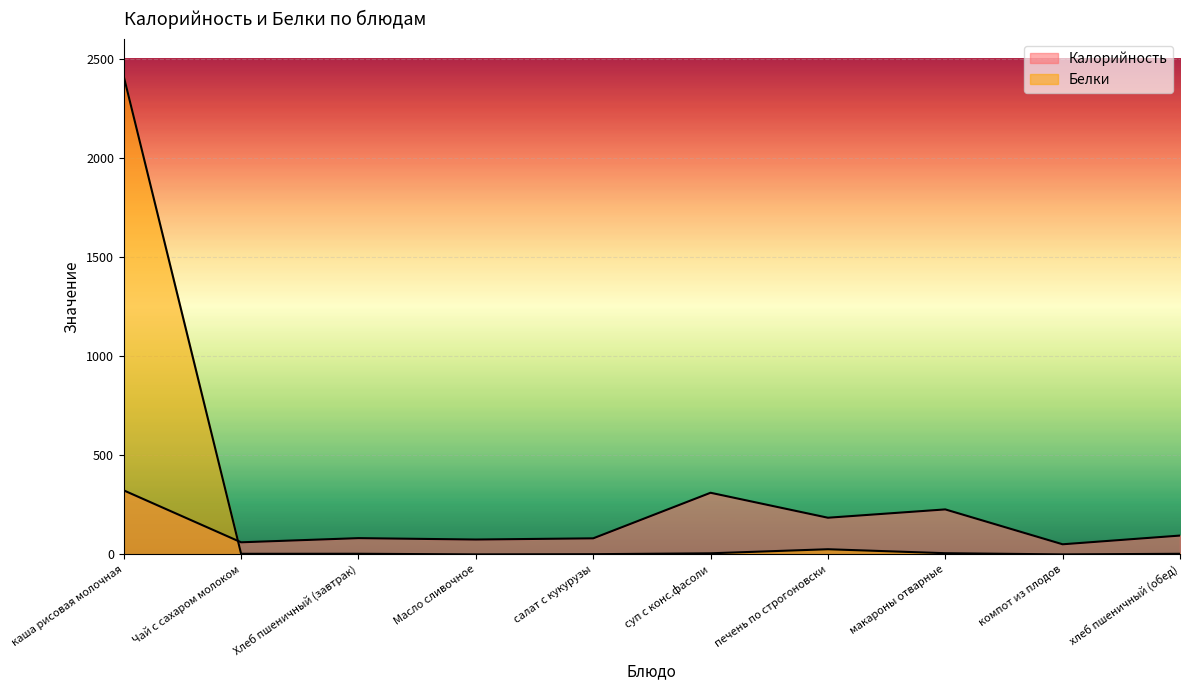

Which label corresponds to the smallest value in the chart?

Масло сливочное